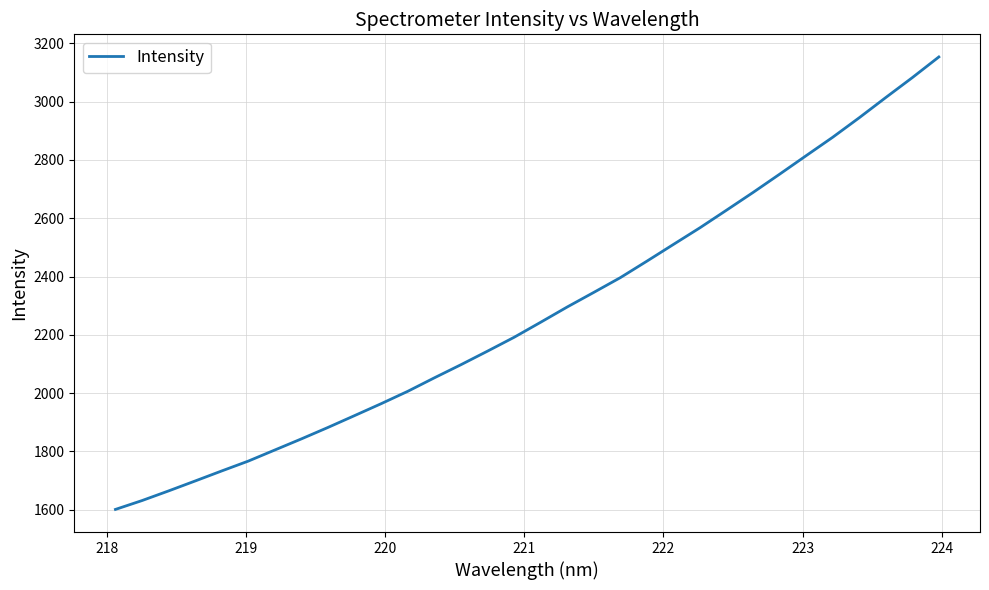

What is the difference between the maximum and minimum values?

1552.4